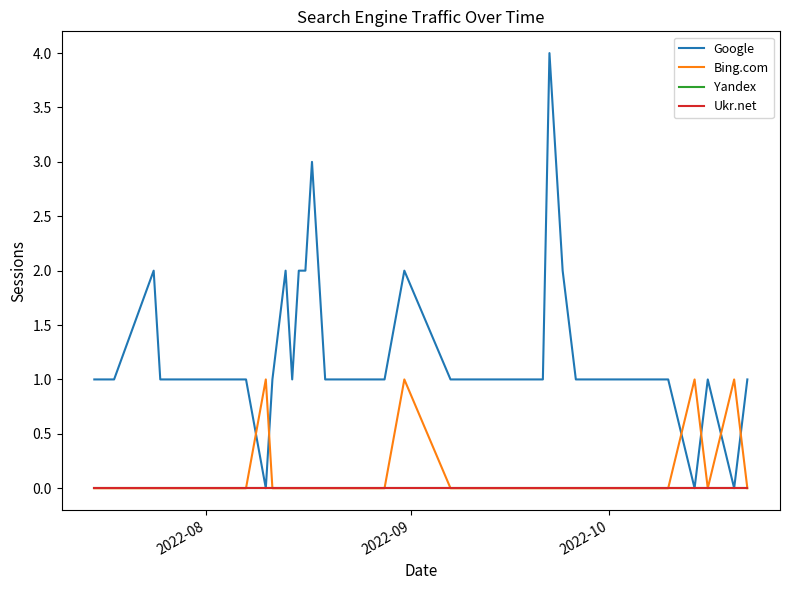

Does the chart display data point markers on the line(s)?

No